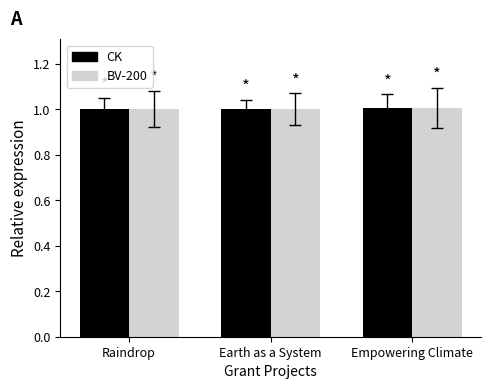

True or false: CK has a value of 1.5 at Empowering Climate.

False